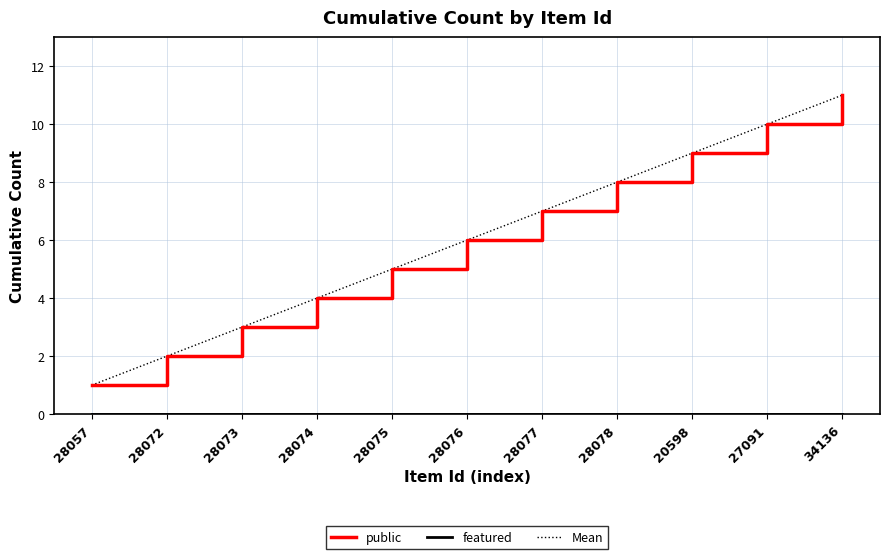

What is the label of the 7th point from the left?

28077